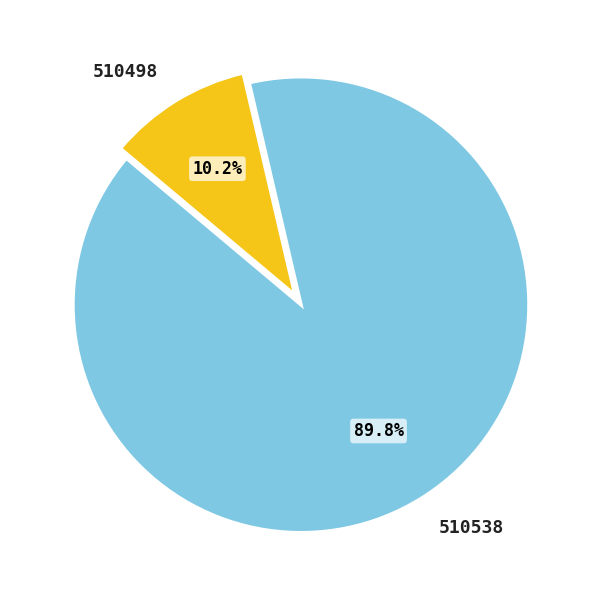

How many slices are in this pie chart?

2